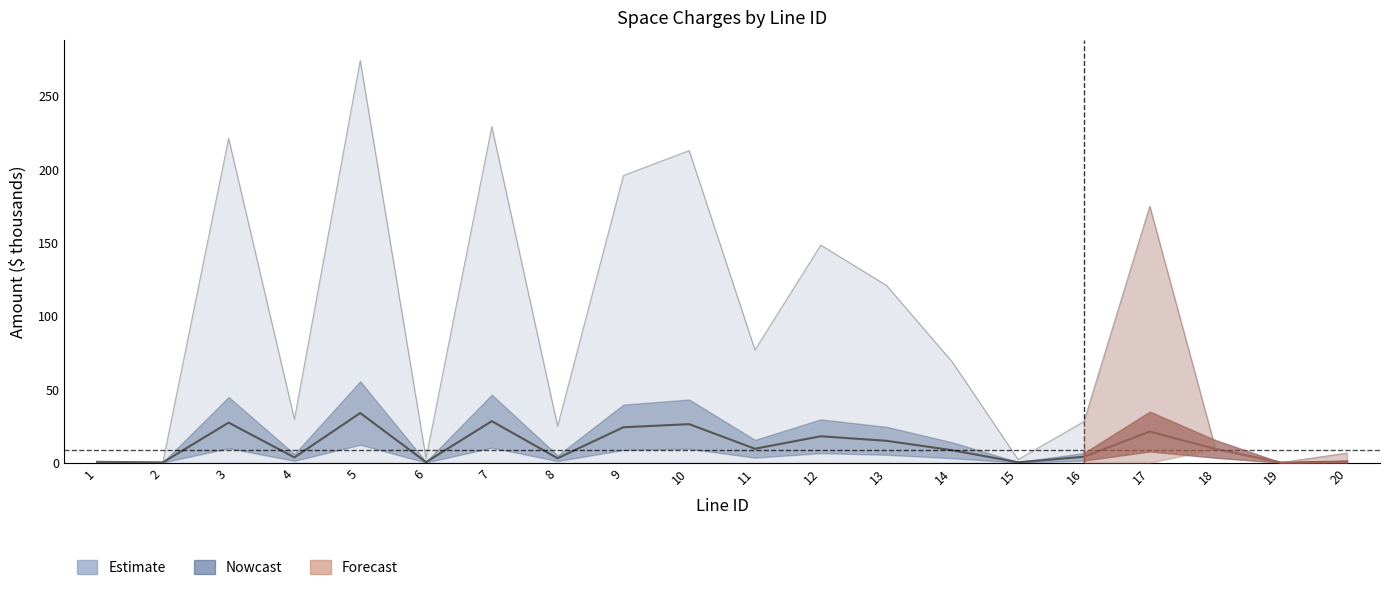

True or false: Utilities has more than 0 interior local peaks.

True